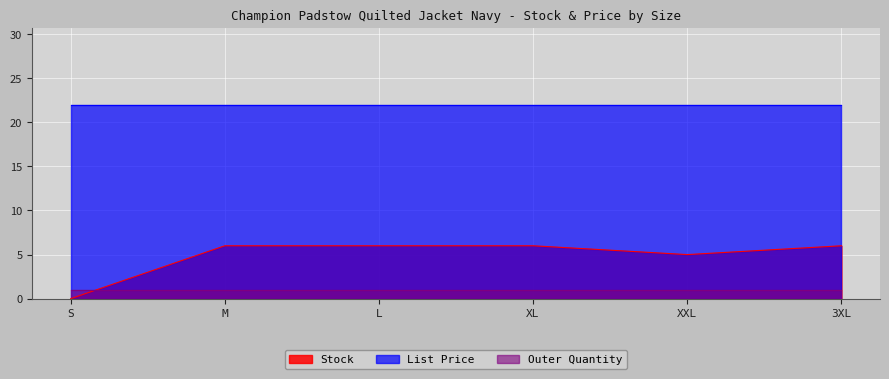

Is the value of Stock at 3XL greater than the value of List Price at M?

No